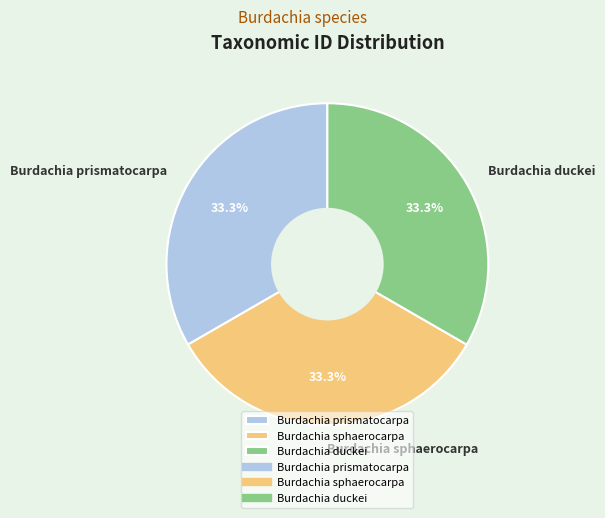

How many segments does this pie chart have?

3